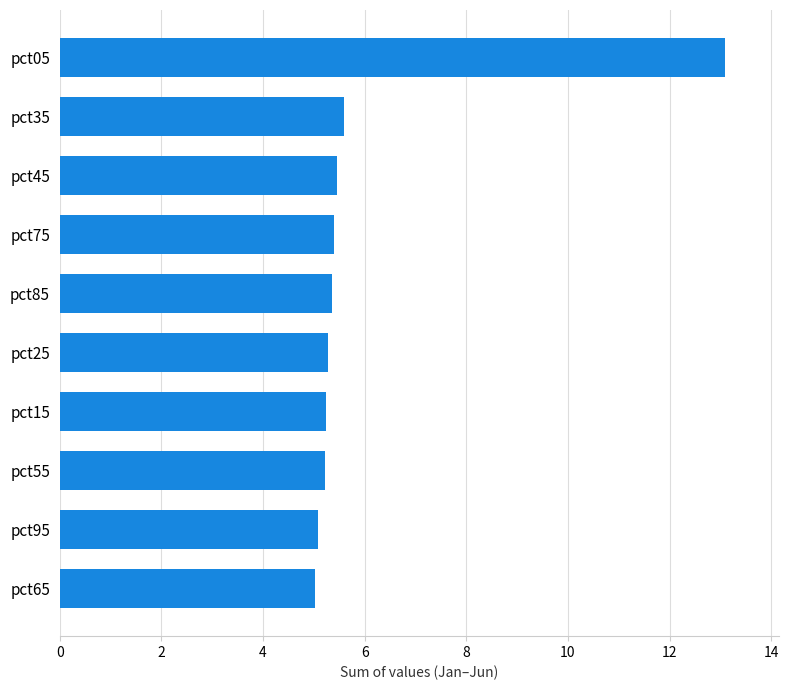

What is the average value?

6.1